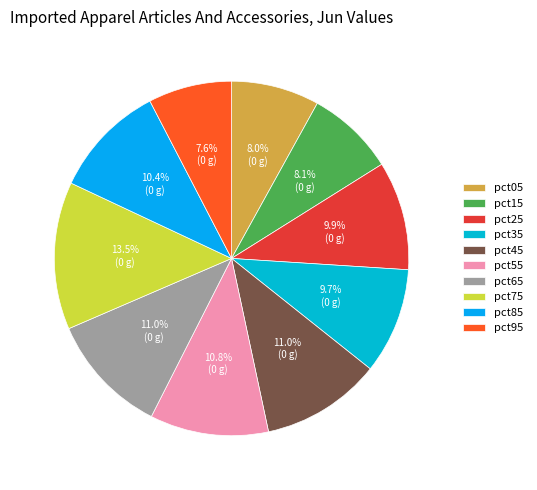

Between pct15 and pct75, which is larger?

pct75